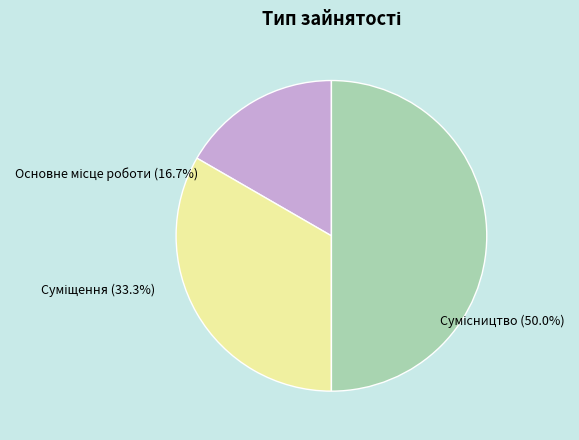

How many slices are in this pie chart?

3